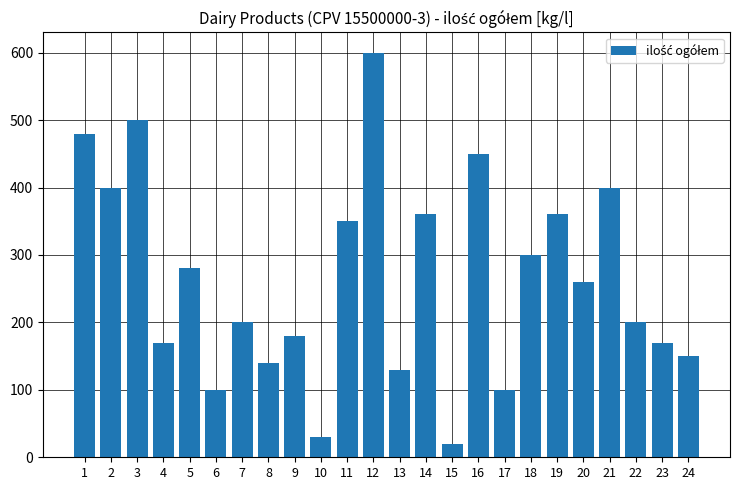

Reading left to right, transcribe all the data shown in this chart.

1=480	2=400	3=500	4=170	5=280	6=100	7=200	8=140	9=180	10=30	11=350	12=600	13=130	14=360	15=20	16=450	17=100	18=300	19=360	20=260	21=400	22=200	23=170	24=150